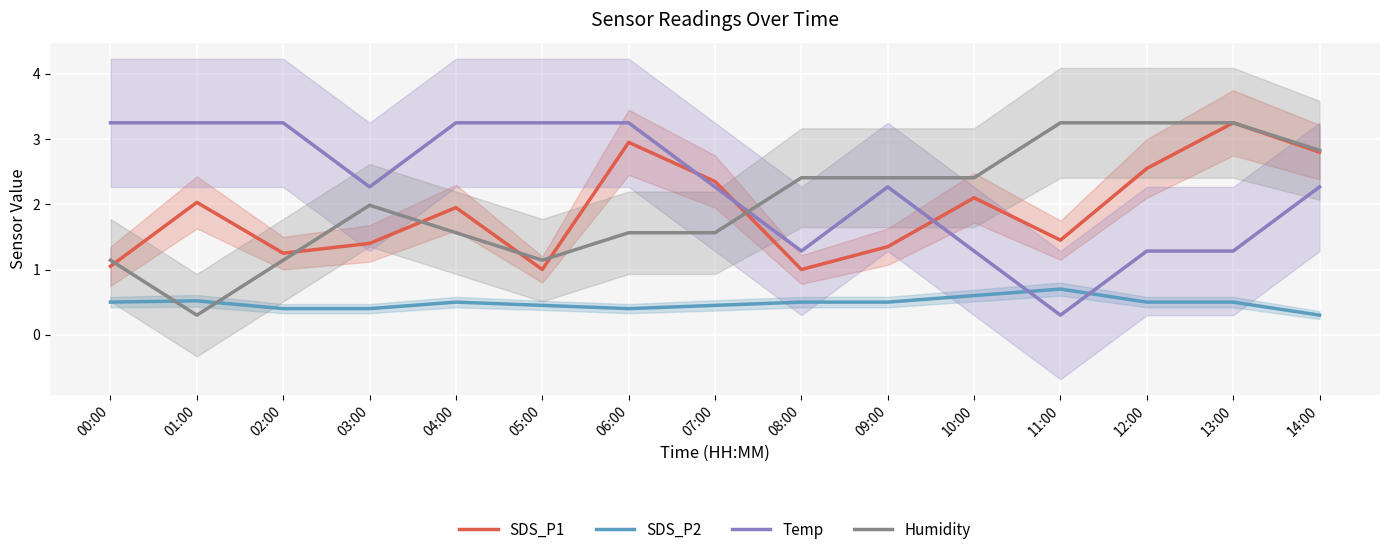

True or false: SDS_P2 has a value of 0.5 at 07:00.

True